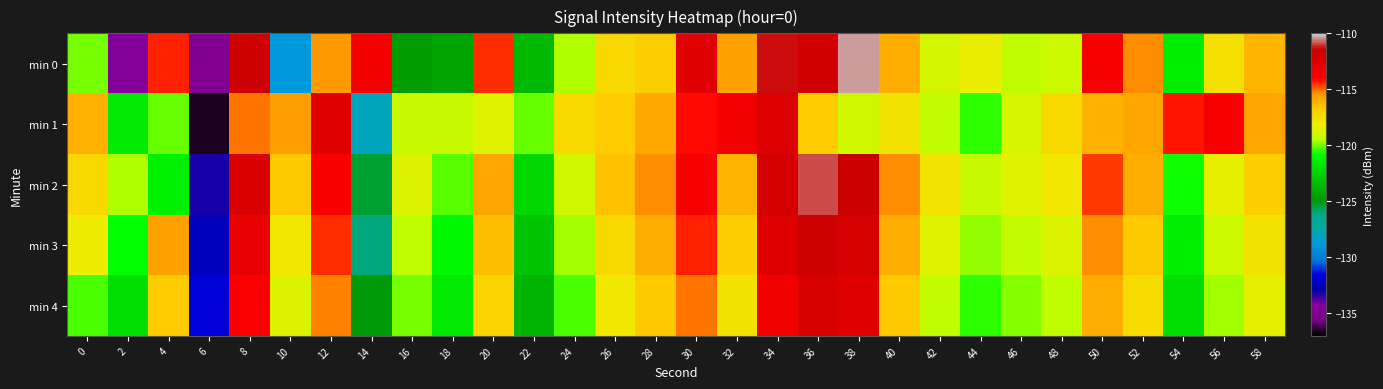

What is the spread (max minus min) of values at 0?

4.3